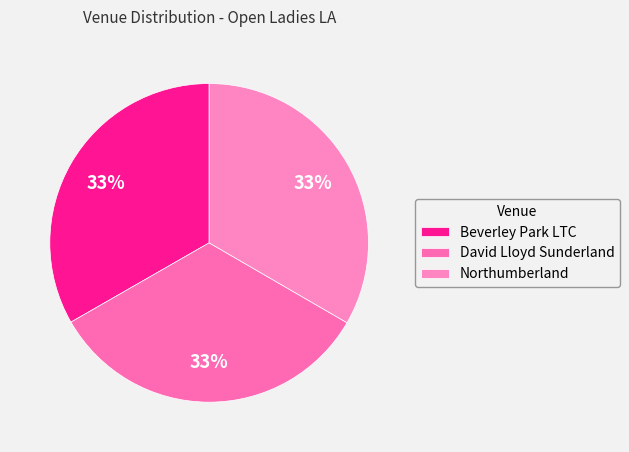

What is the smallest slice in the pie chart?

Beverley Park LTC